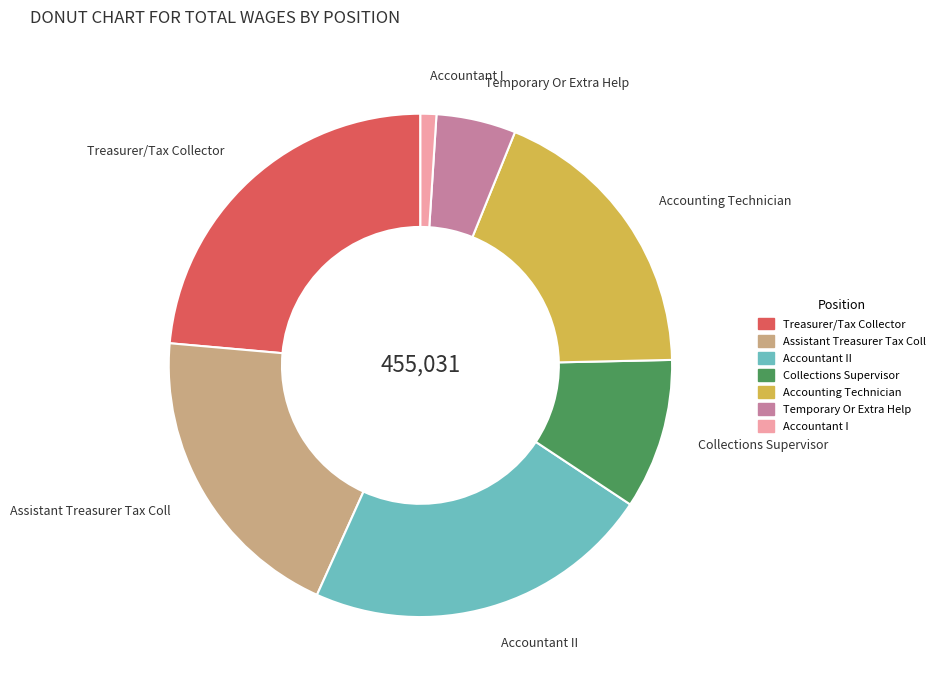

Count the number of slices in the pie.

7